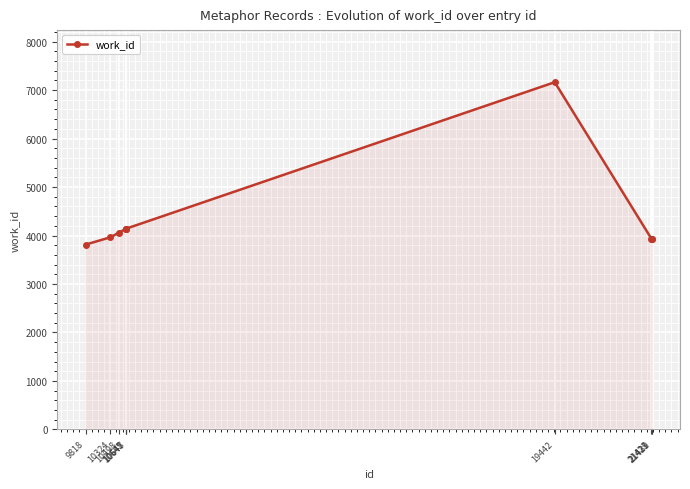

How many values are below 4056?

5